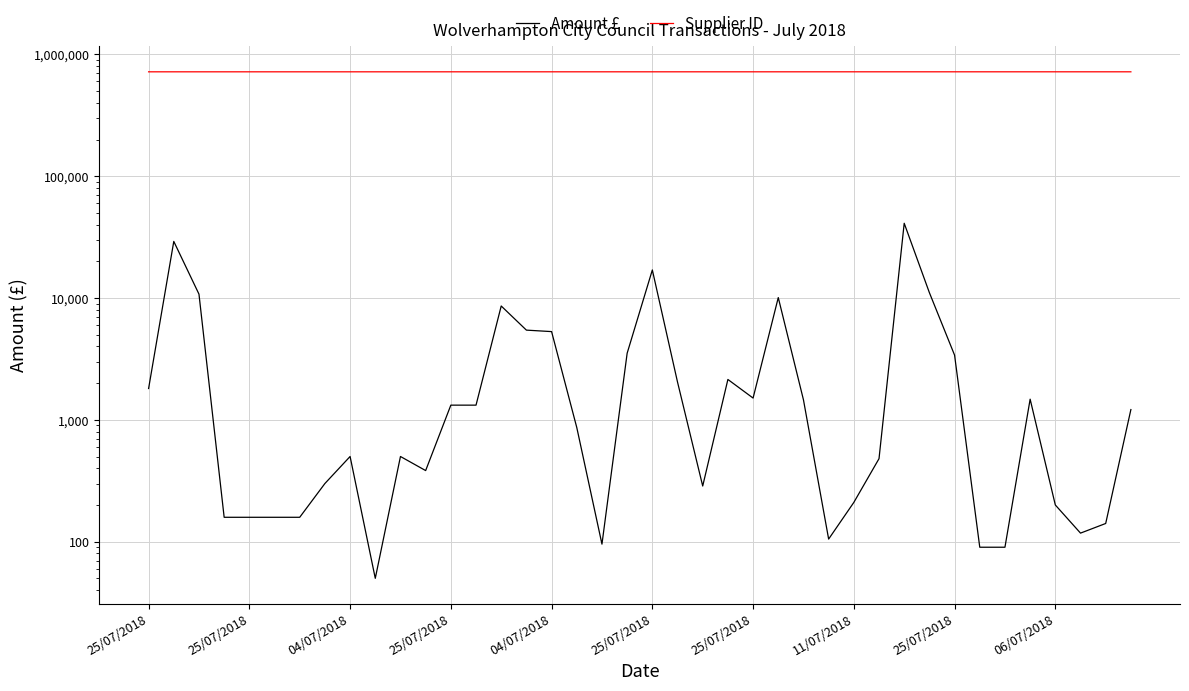

In Amount £, how many points are lower than both neighbors (excluding endpoints)?

7